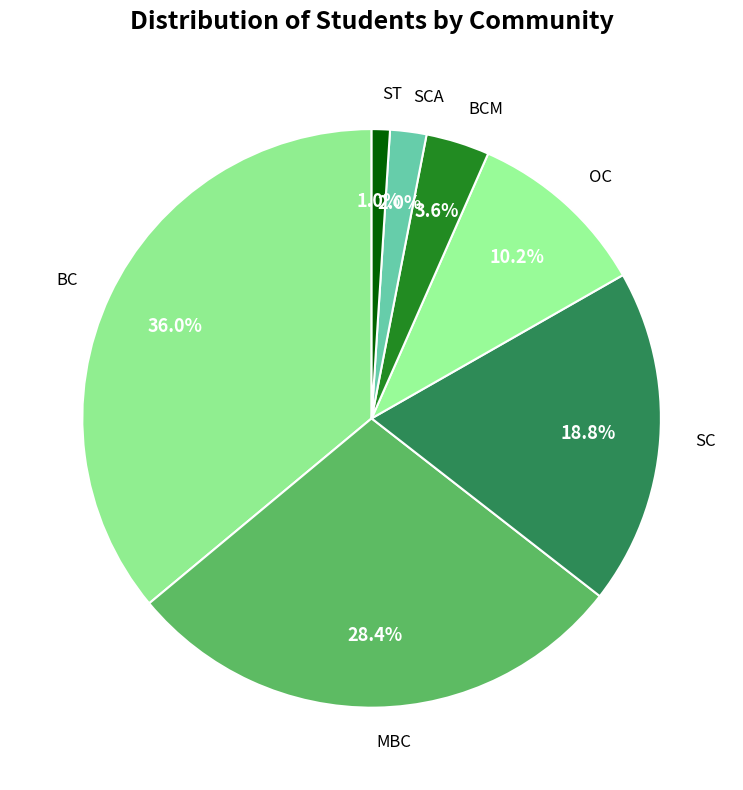

True or false: MBC accounts for 28% of the total.

True